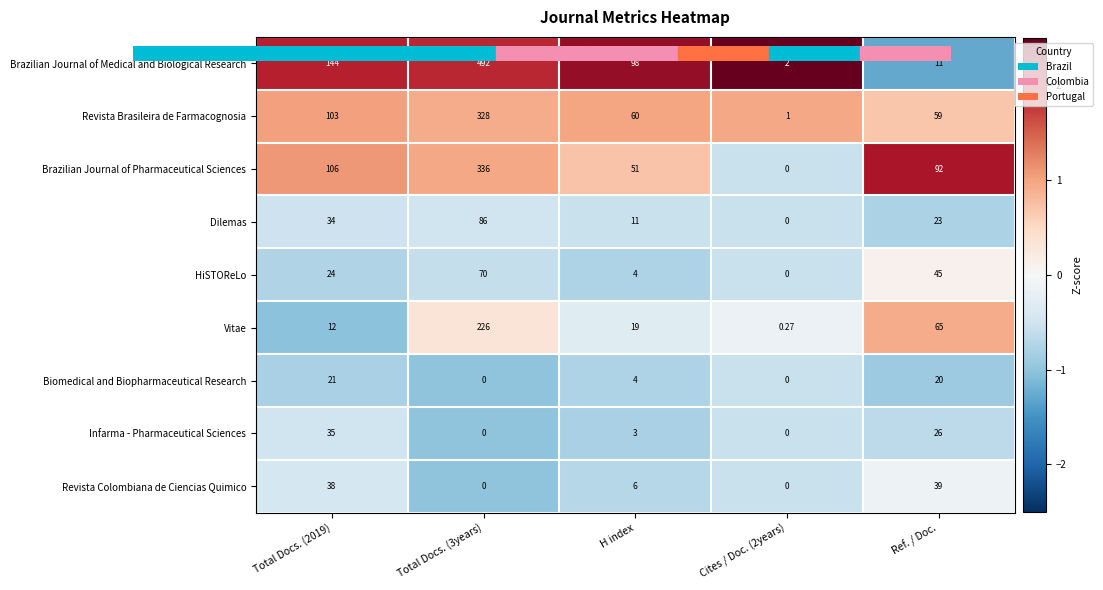

Rank the series at Total Docs. (2019) from highest to lowest value.

Brazilian Journal of Medical and Biological Research, Brazilian Journal of Pharmaceutical Sciences, Revista Brasileira de Farmacognosia, Revista Colombiana de Ciencias Quimico, Infarma - Pharmaceutical Sciences, Dilemas, HiSTOReLo, Biomedical and Biopharmaceutical Research, Vitae